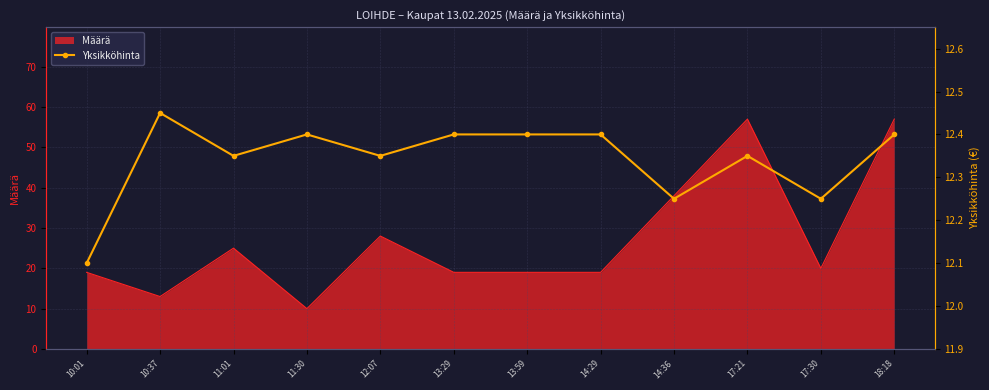

Approximately how many times larger is the value at 12:07 compared to 11:30?

1.0